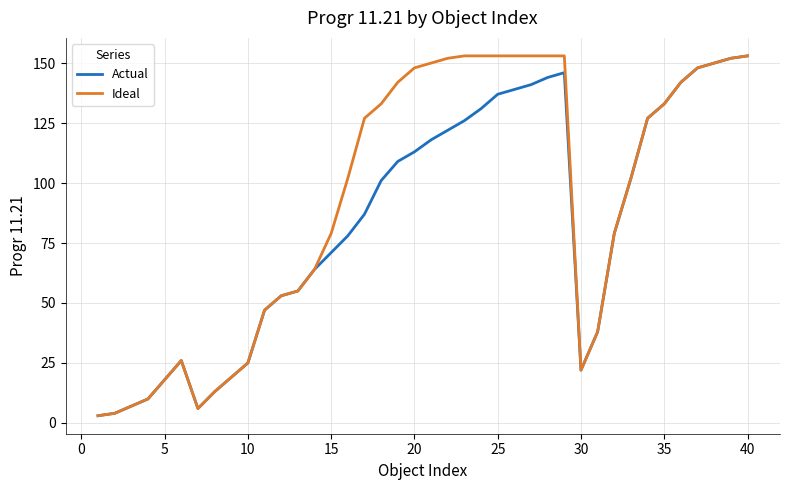

Which series has the largest total across all categories?

Ideal